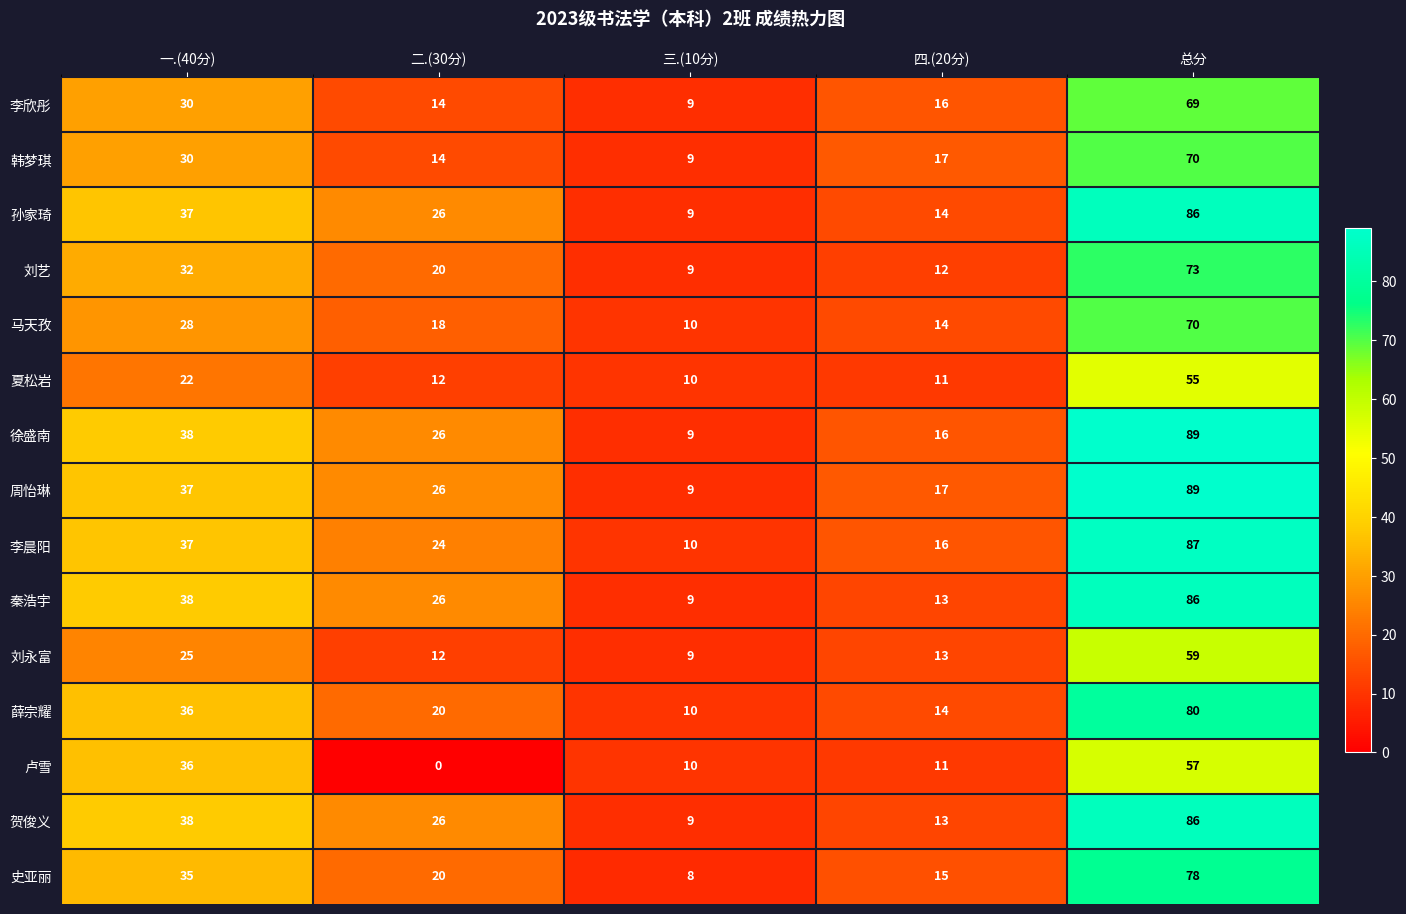

What is the sum of all 薛宗耀 values?

160